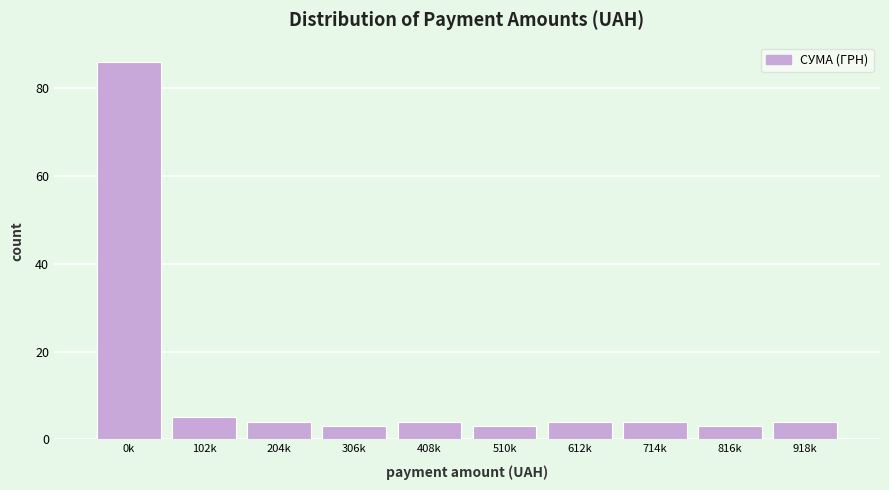

Reading left to right, list all the values displayed in this chart.

86	5	4	3	4	3	4	4	3	4